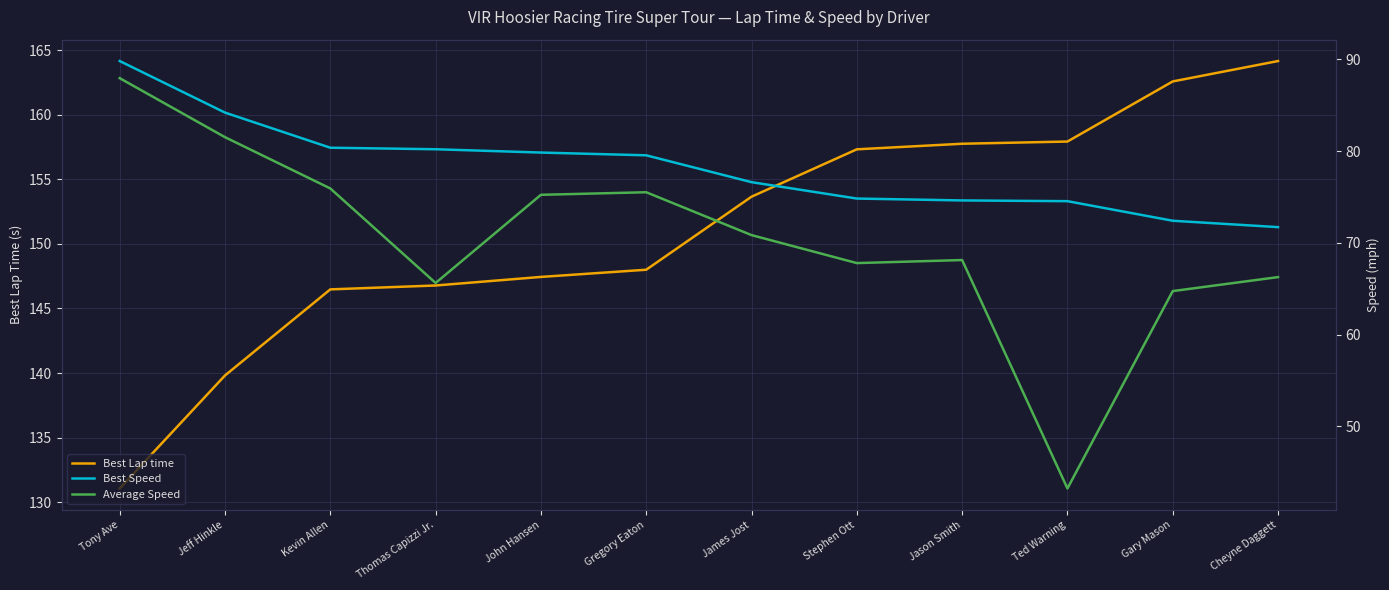

What is the difference between the maximum and minimum values in the Average Speed series?

44.7